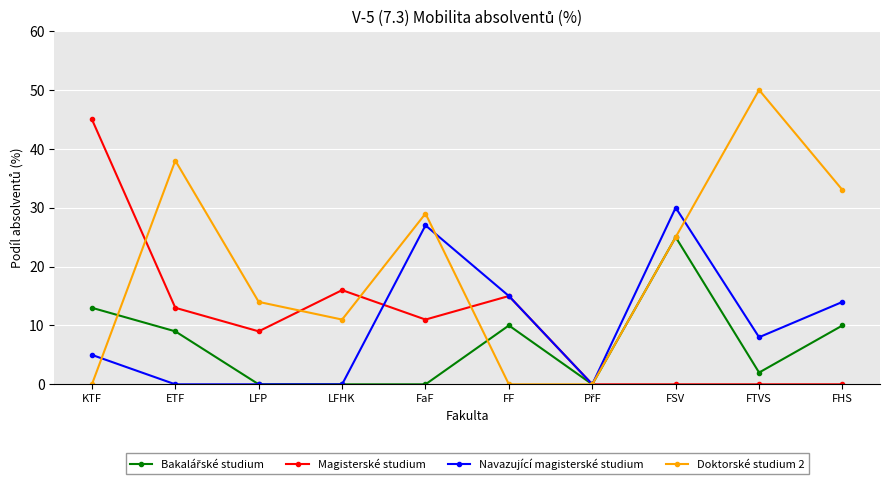

True or false: Navazující magisterské studium has a value of 15 at FF.

True